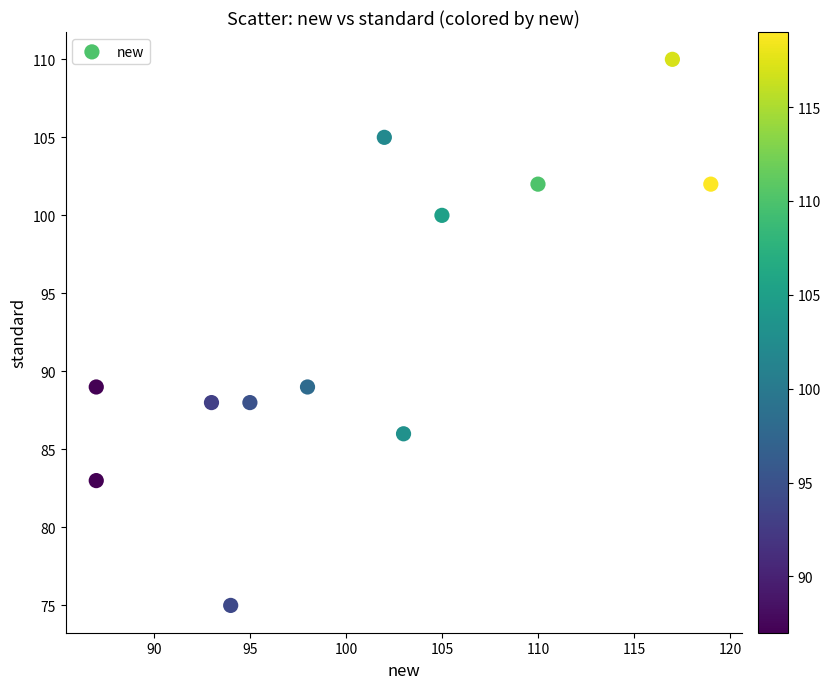

What is the range of X values (max minus min)?

32